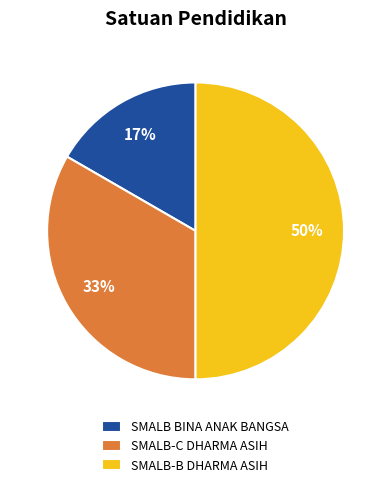

Does SMALB-C DHARMA ASIH represent more than half of the total?

No